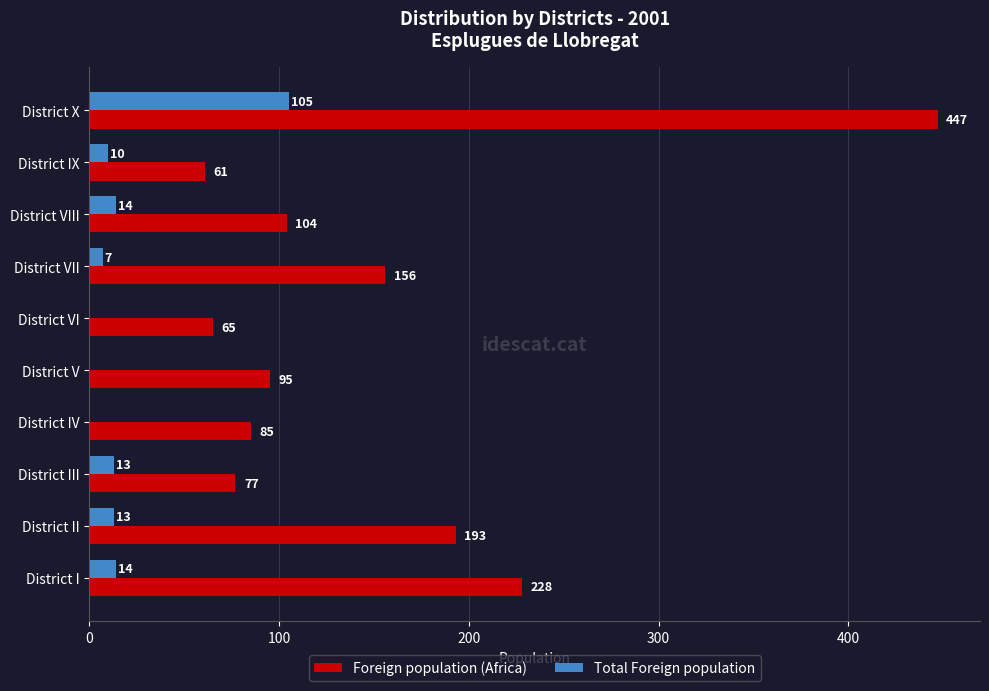

What is the total value across all series at District VIII?

118